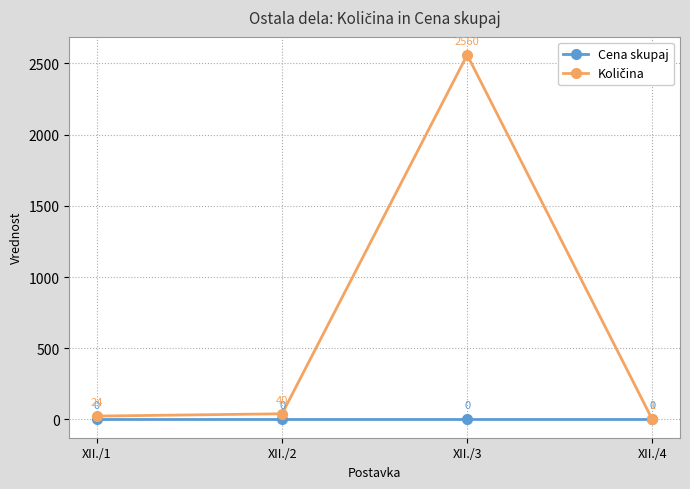

What is the difference between the highest and lowest values at XII./2?

40